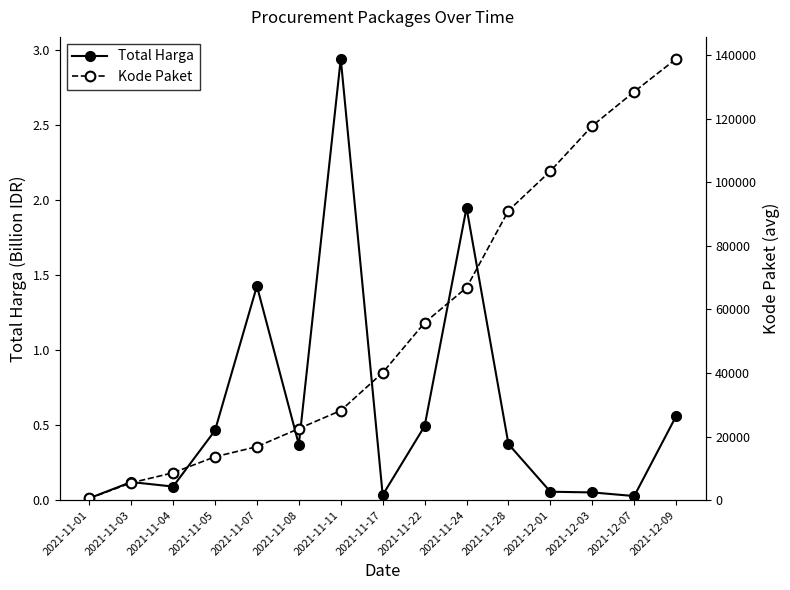

How many distinct data groups are displayed?

2